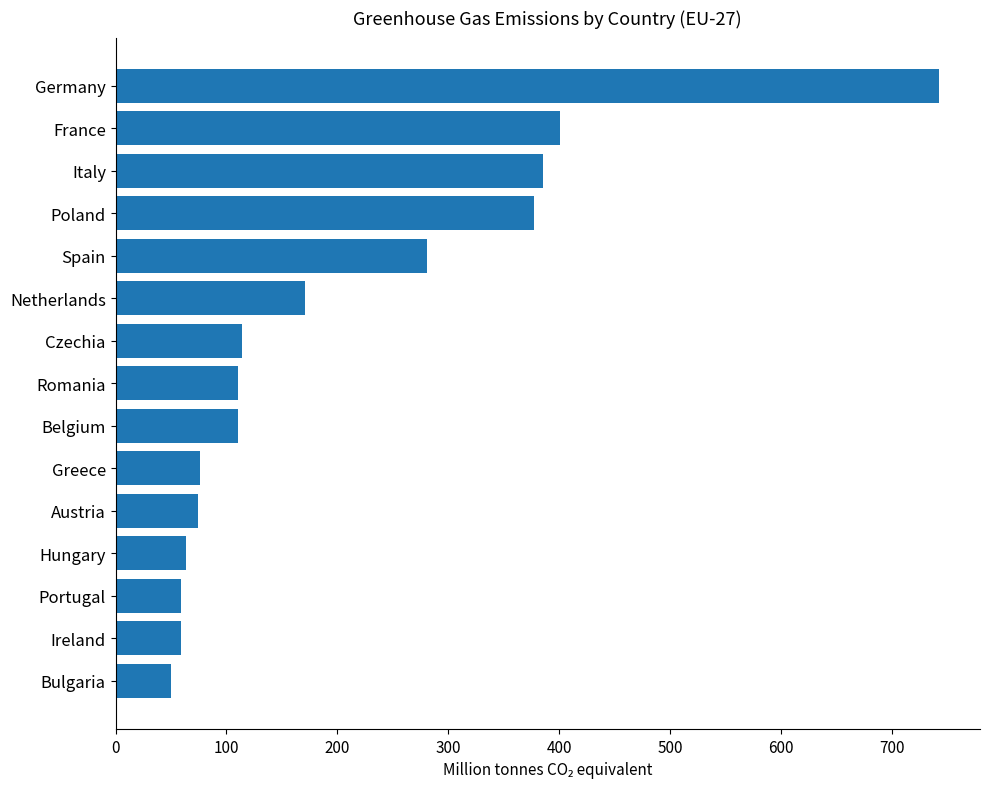

Is it true that the value at France is 401.1?

True